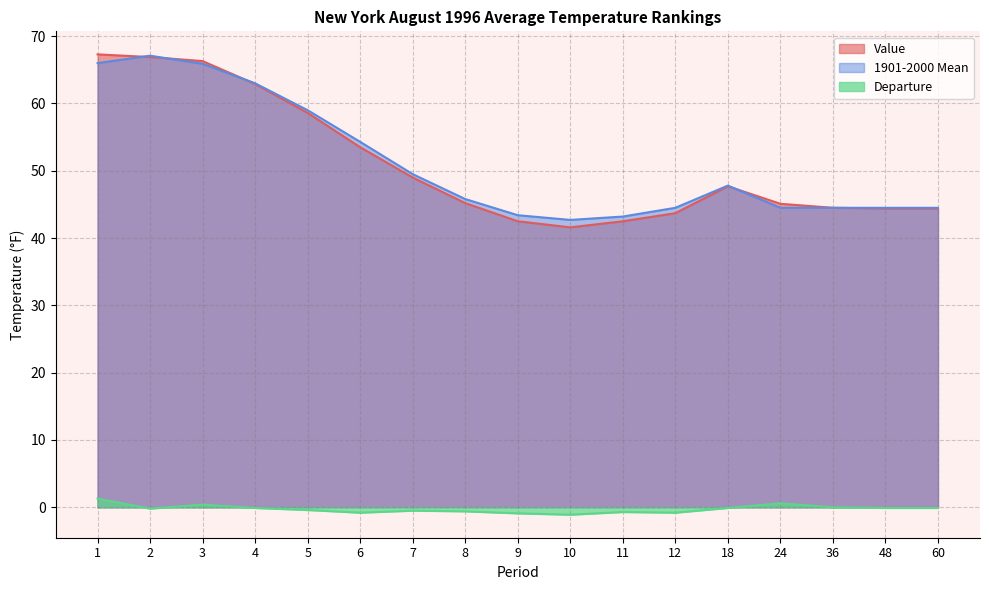

Between 5 and 10, which series saw the biggest shift?

Value